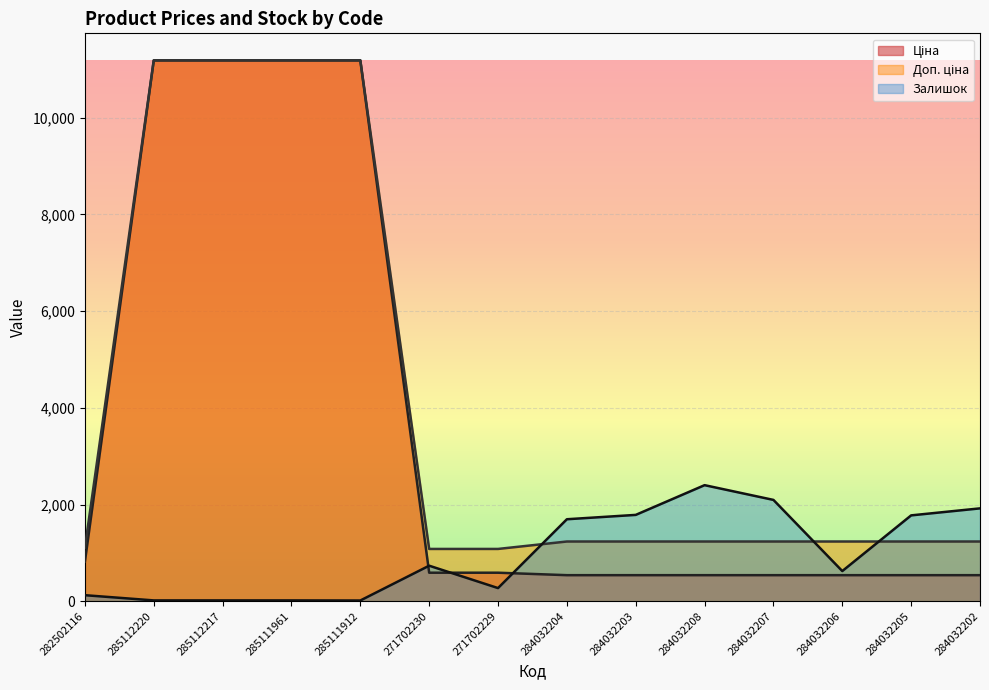

Between 271702230 and 285112220, which is larger?

285112220